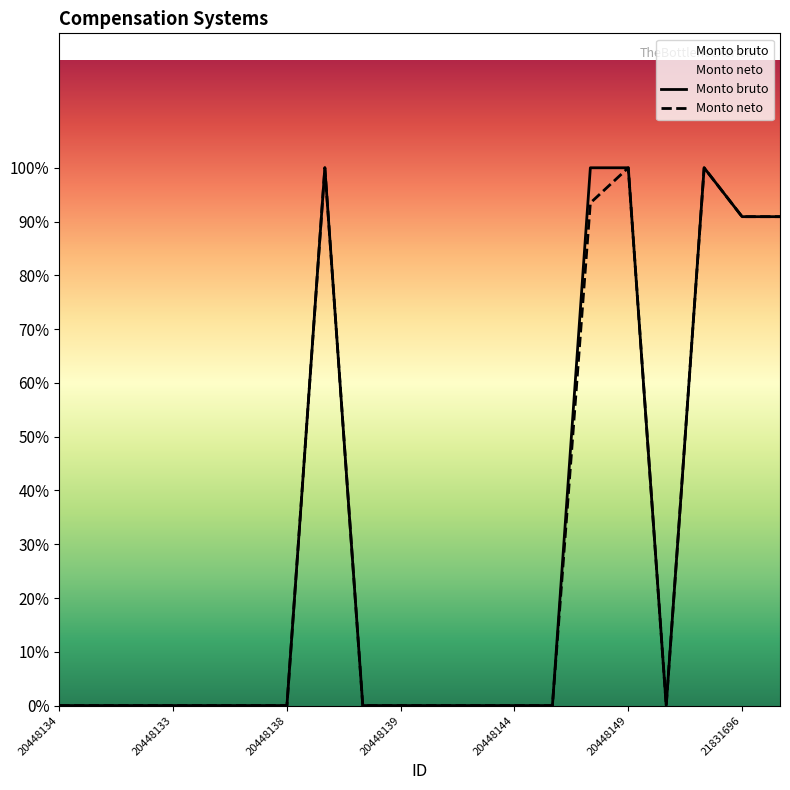

The value of Monto bruto at 20448136 is -1638. True or false?

False